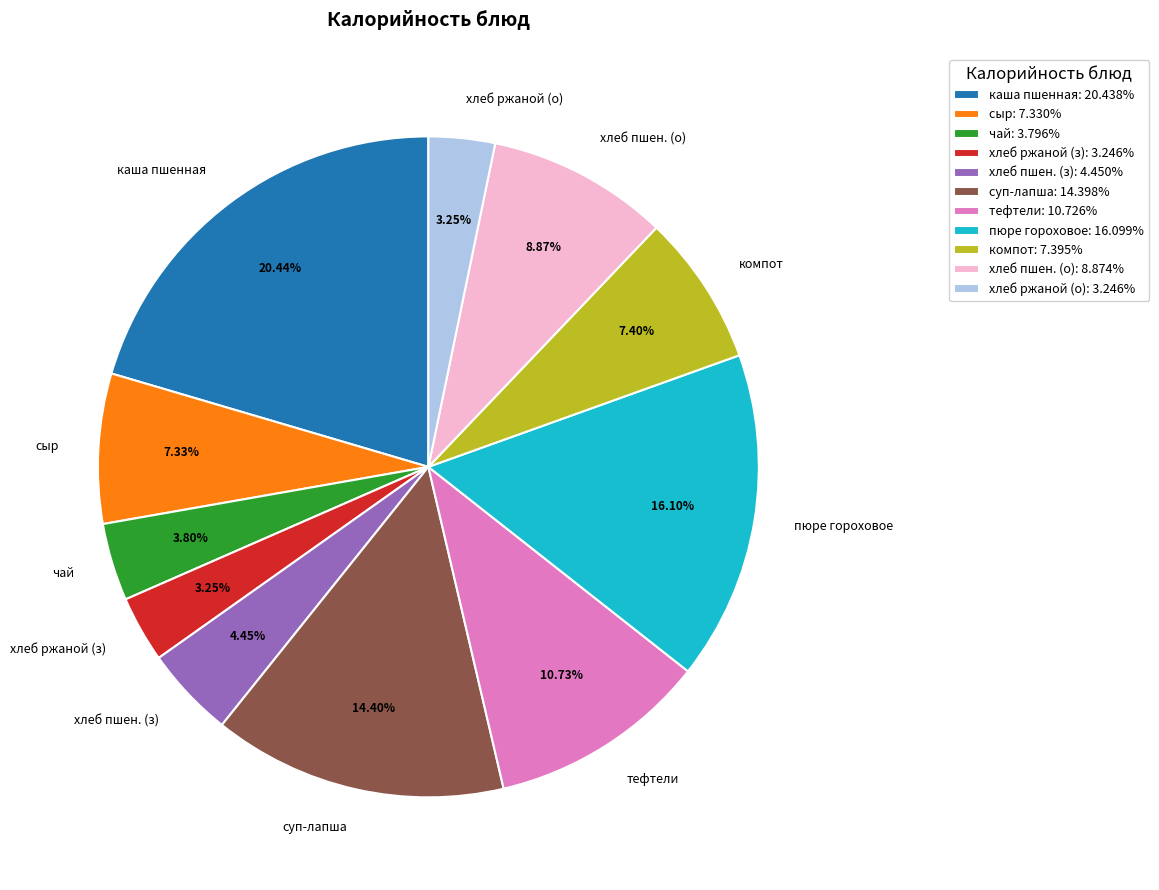

Which has a higher value, пюре гороховое or сыр?

пюре гороховое